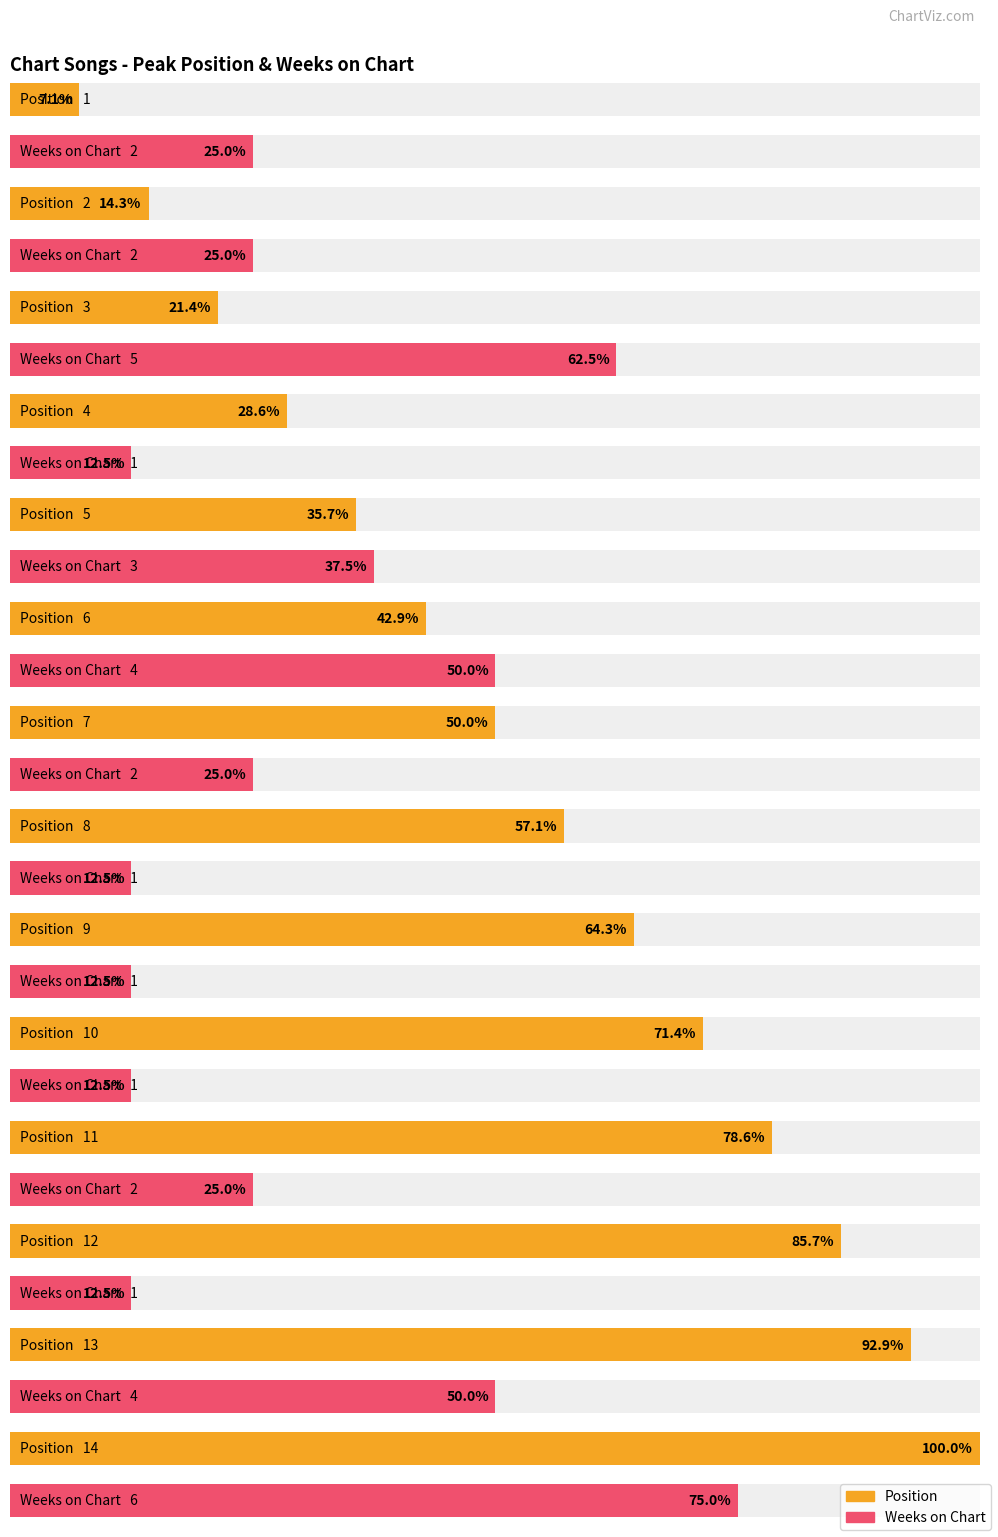

What is the label of the 7th bar from the right?

8